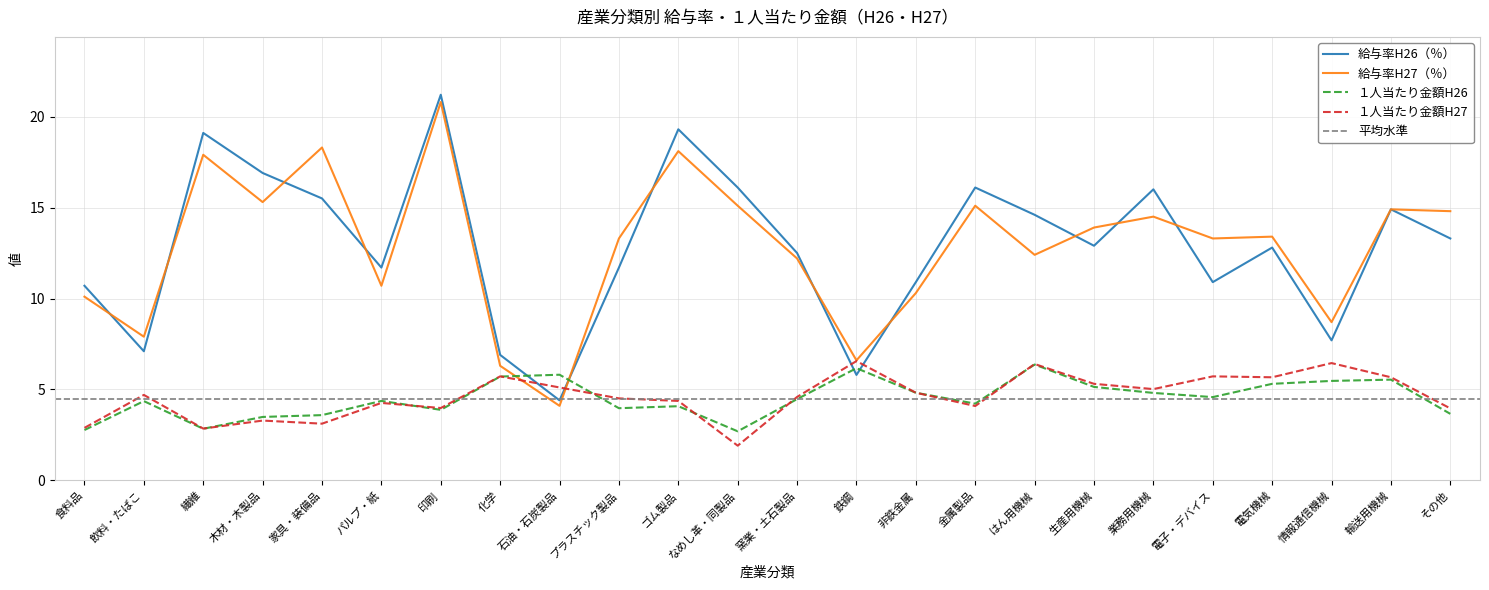

Where is the first local minimum for 給与率H27（％）?

飲料・たばこ